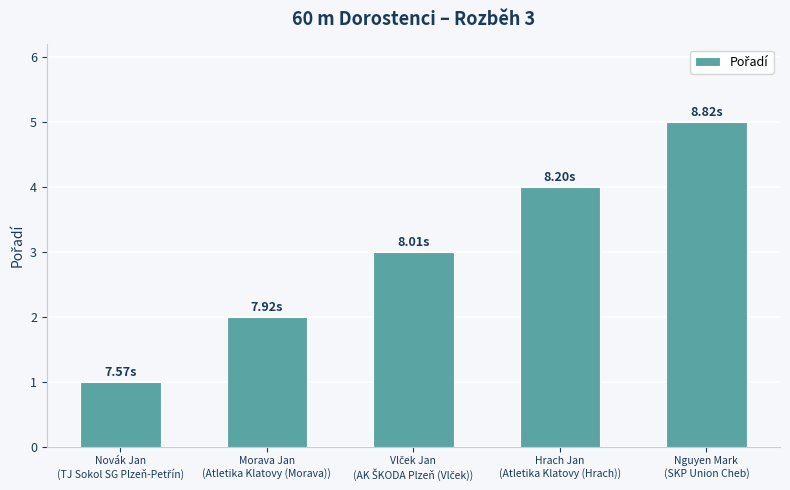

What is the average value?

3